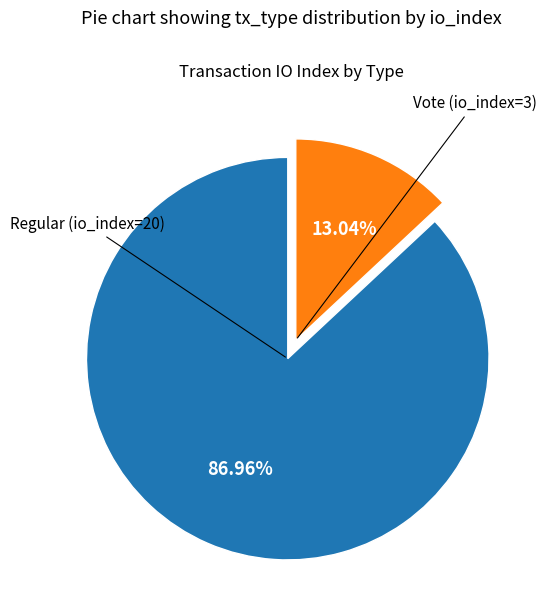

To the nearest percent, what is the average slice percentage?

50%